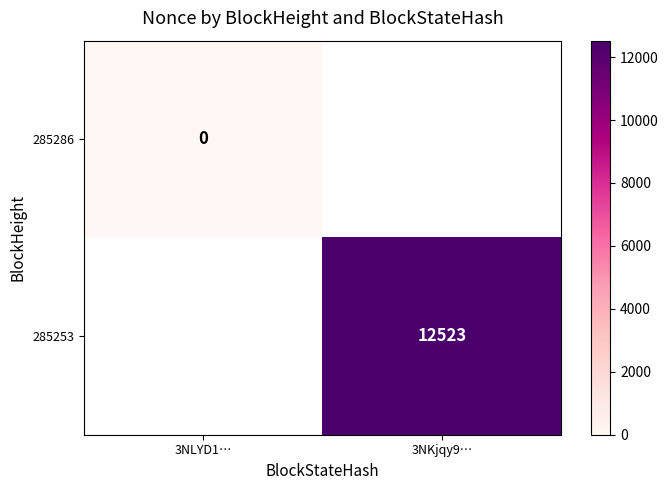

The 285253 series shows 5659 at 3NKjqy9…. True or false?

False